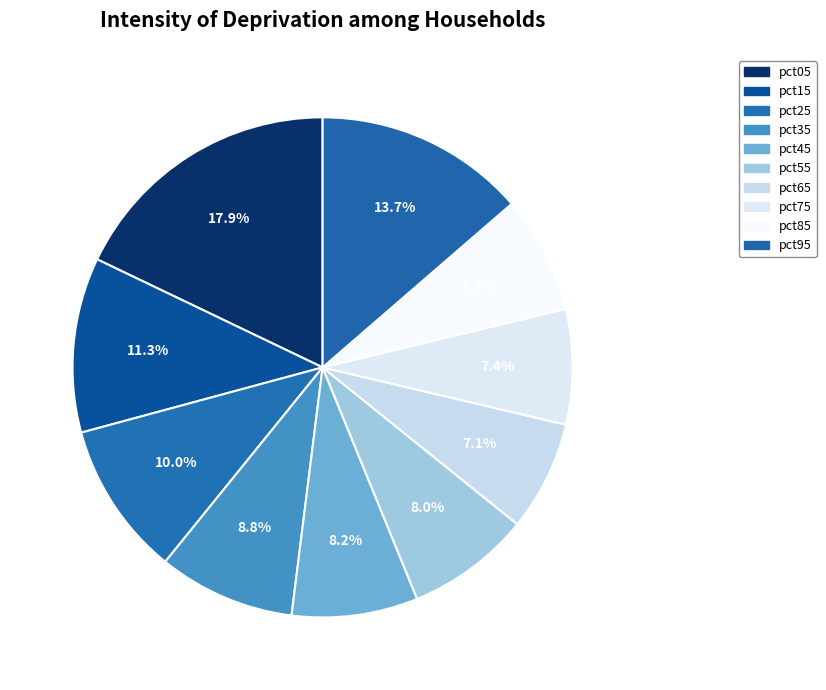

What percentage is the pct85 slice, to the nearest percent?

8%